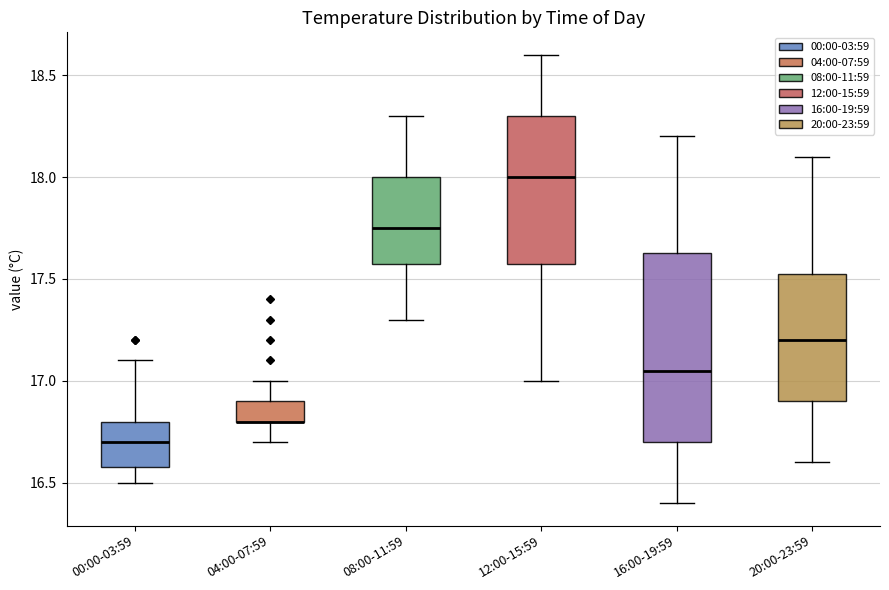

Where does the median line of the box for 16:00-19:59 sit on the y-axis? The values are not printed on the chart, so give them approximately, as read against the axis.

17.05